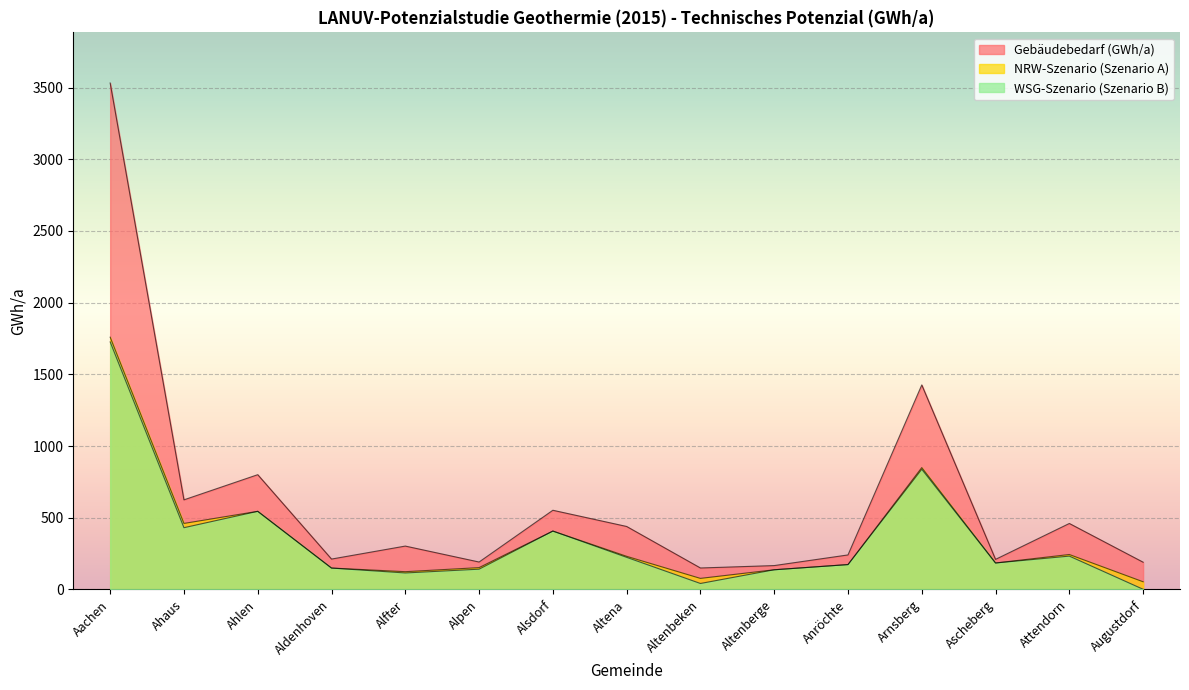

Between Anröchte and Alfter, which is larger?

Alfter